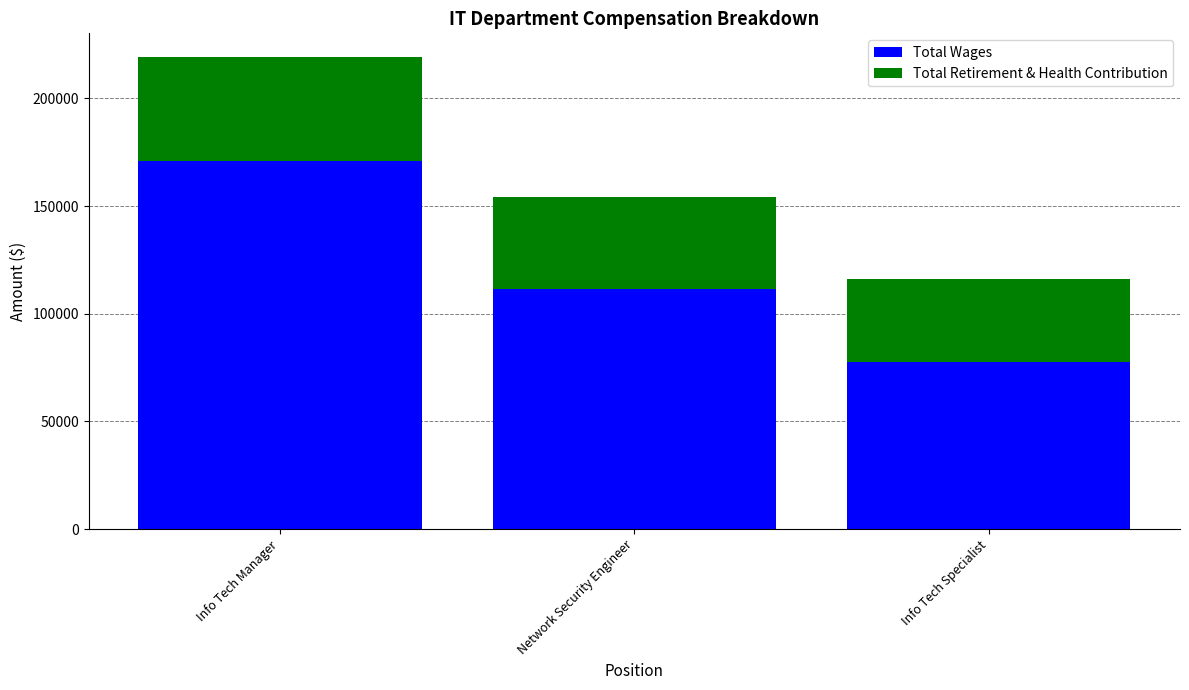

How many bars are there in total?

3